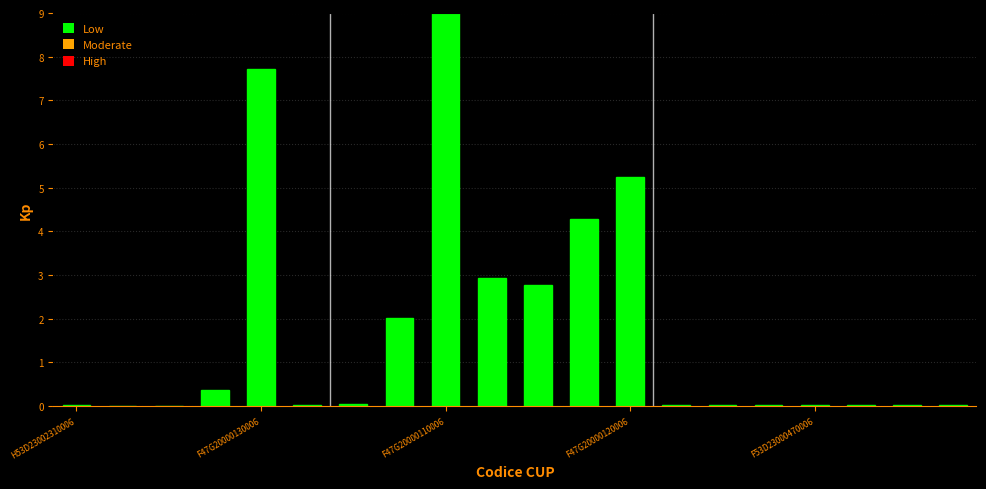

How many distinct data groups are displayed?

1